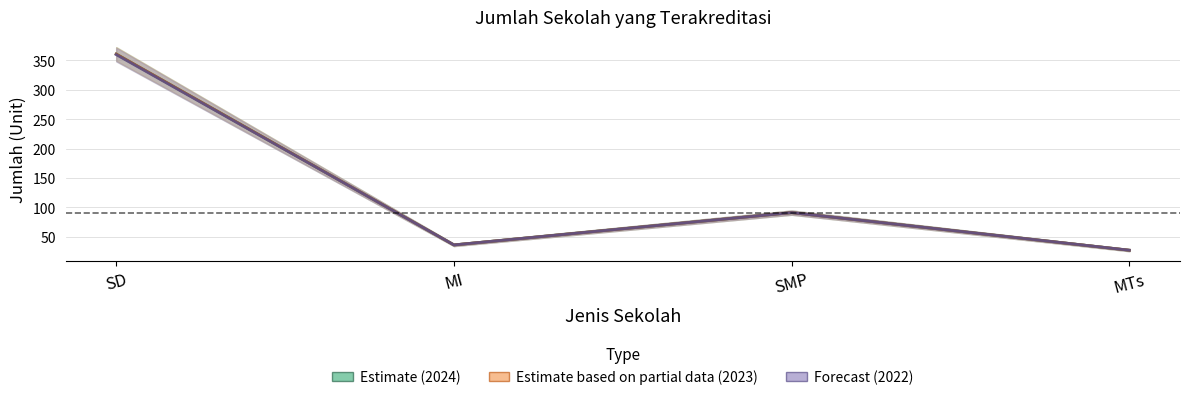

What position from the right is SD?

4